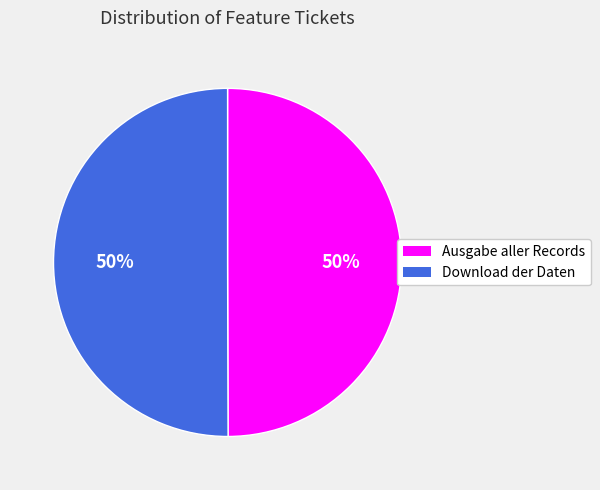

Approximately how many times larger is the value at Download der Daten compared to Ausgabe aller Records?

1.0